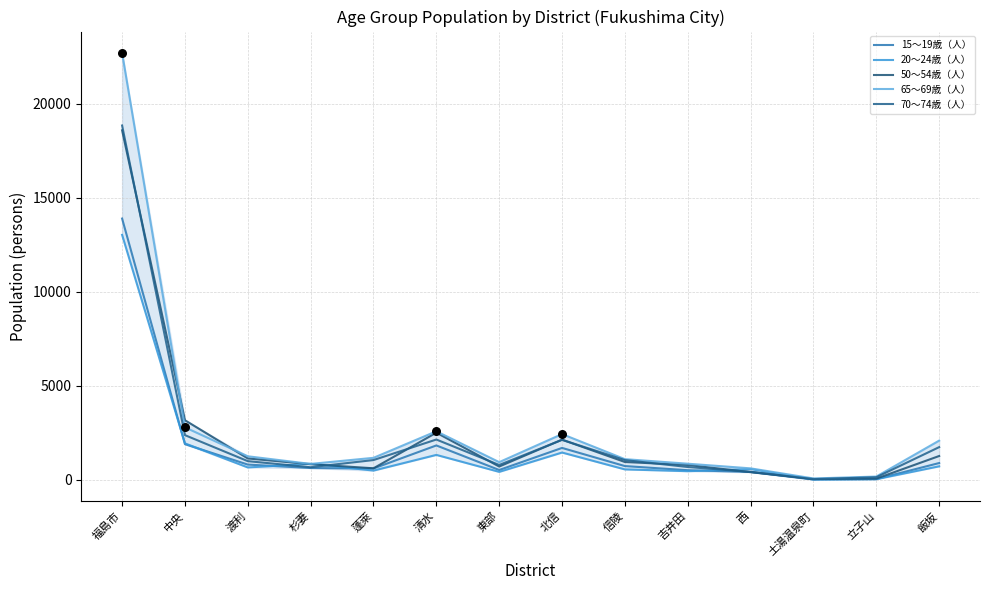

At how many categories does at least one series exceed 18463?

1